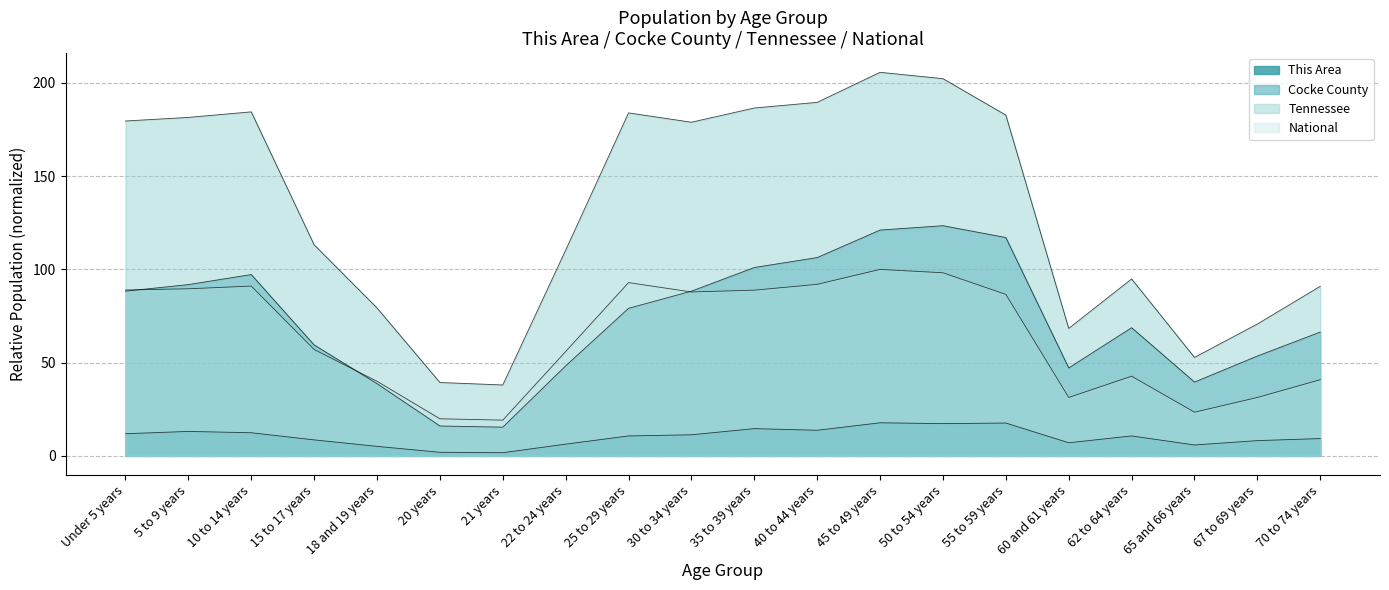

What position from the right is 22 to 24 years?

13